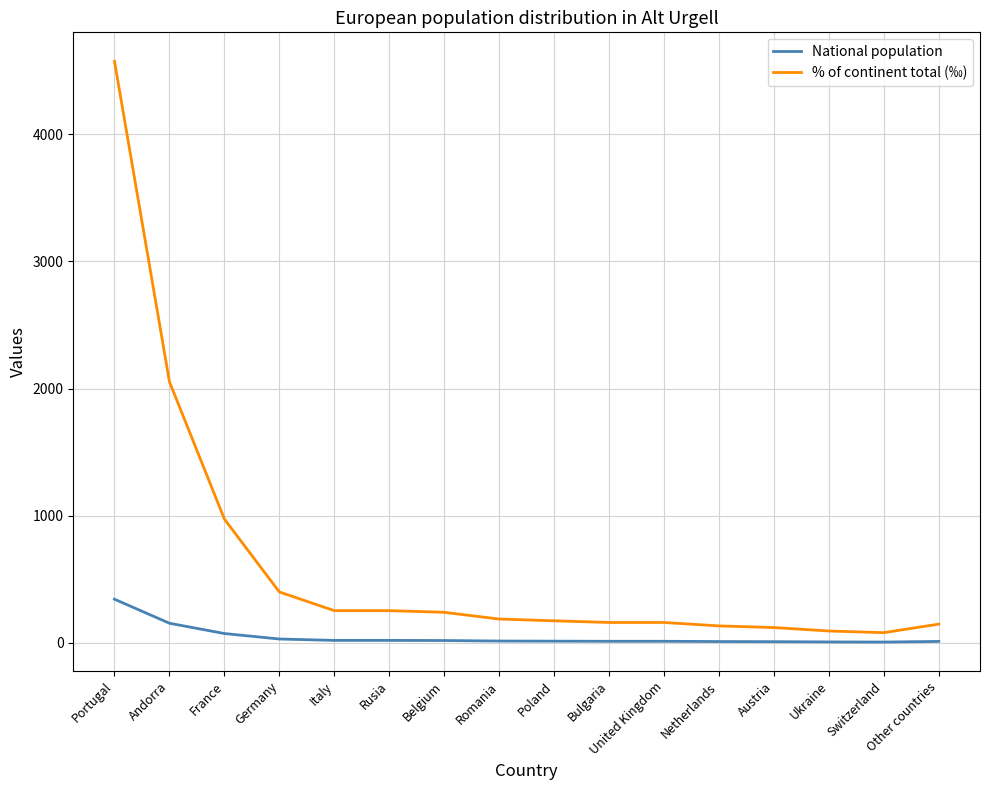

True or false: National population and % of continent total (‰) intersect in this chart.

False